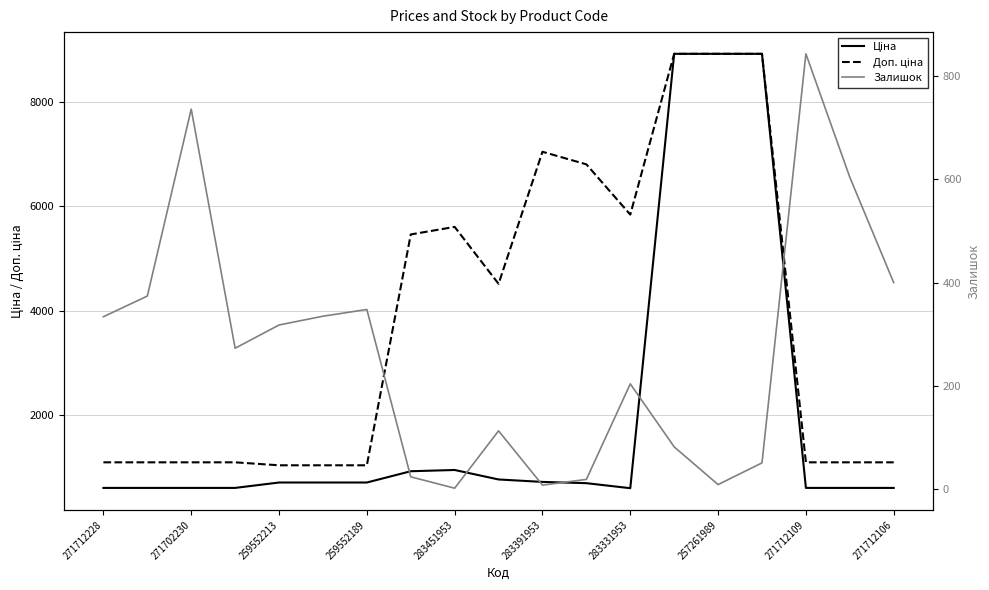

How many values in the Доп. ціна series exceed 1081?

16